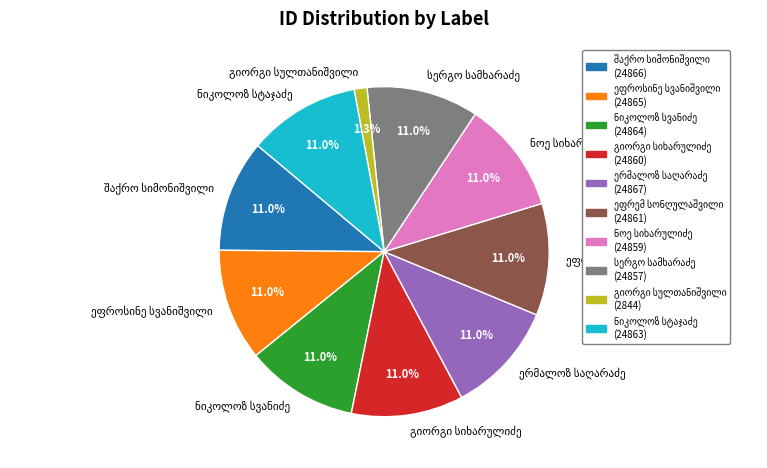

Is there a majority slice in this chart?

No